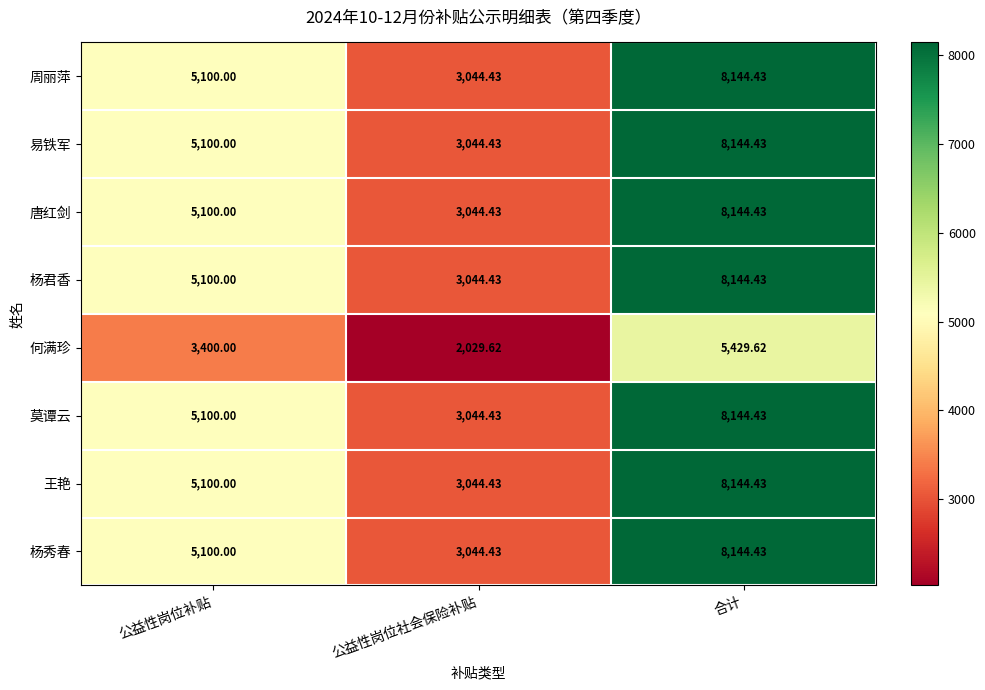

Which category has the lowest value across all series?

公益性岗位社会保险补贴